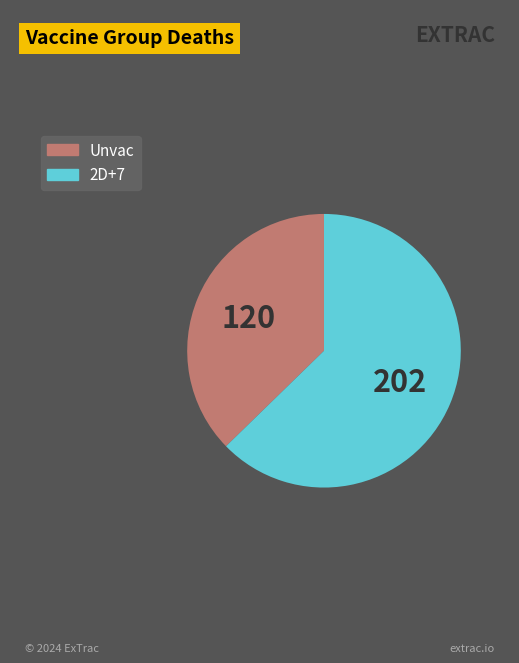

Combined, do 2D+7 and Unvac account for over 50%?

Yes